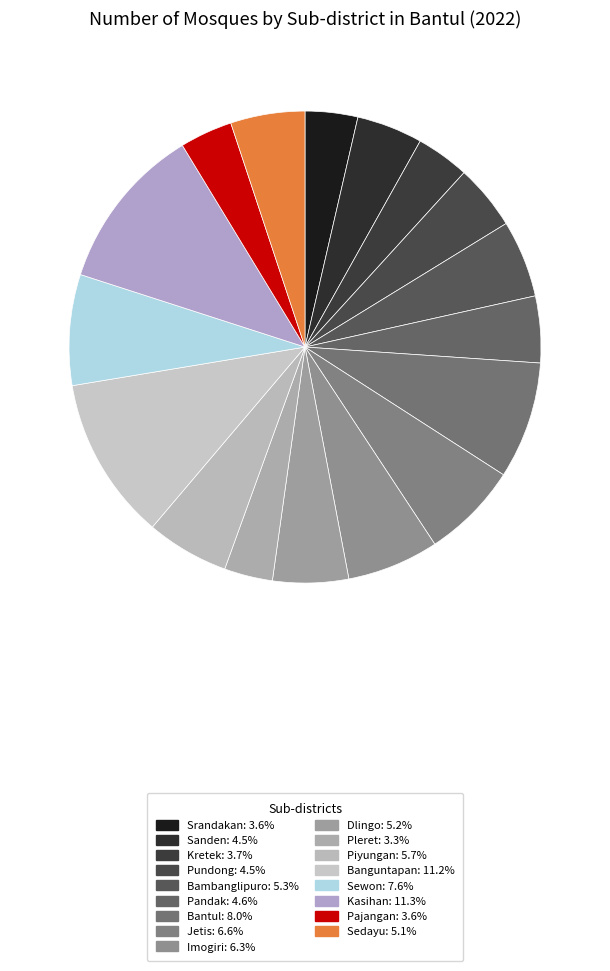

Count the number of slices in the pie.

17